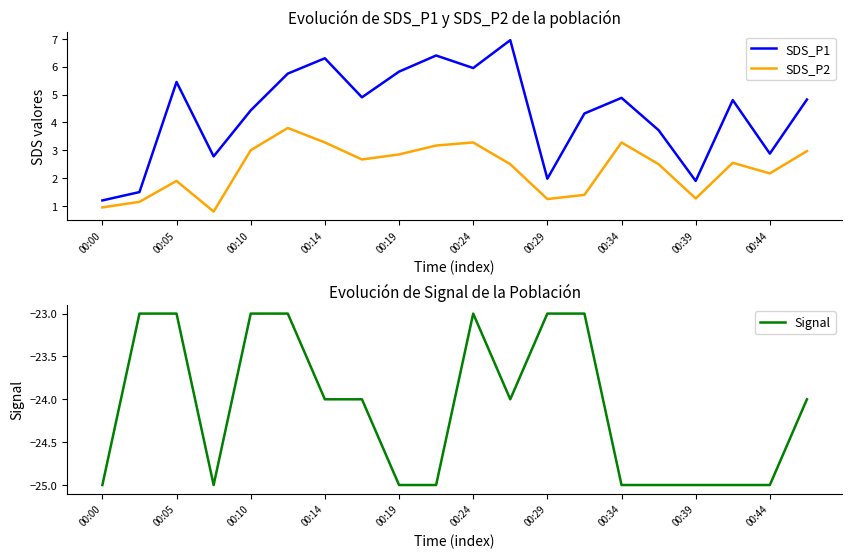

True or false: SDS_P2 has a value of 1.9 at 00:05.

True